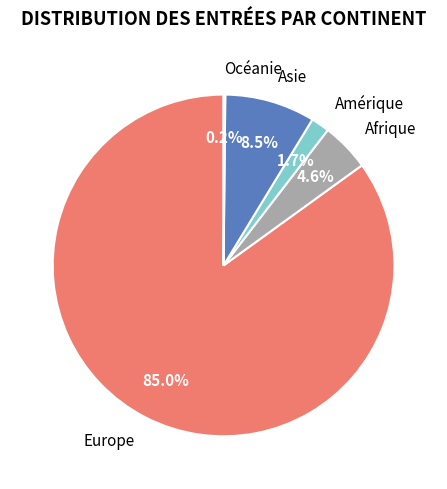

What is the largest slice in the pie chart?

Europe